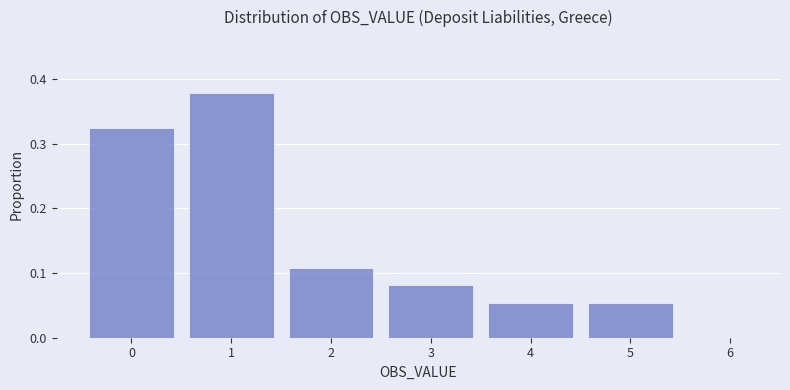

What is the height of the bar covering 1.5 to 2.5 on the x-axis? The values are not printed on the chart, so give them approximately, as read against the axis.

0.11